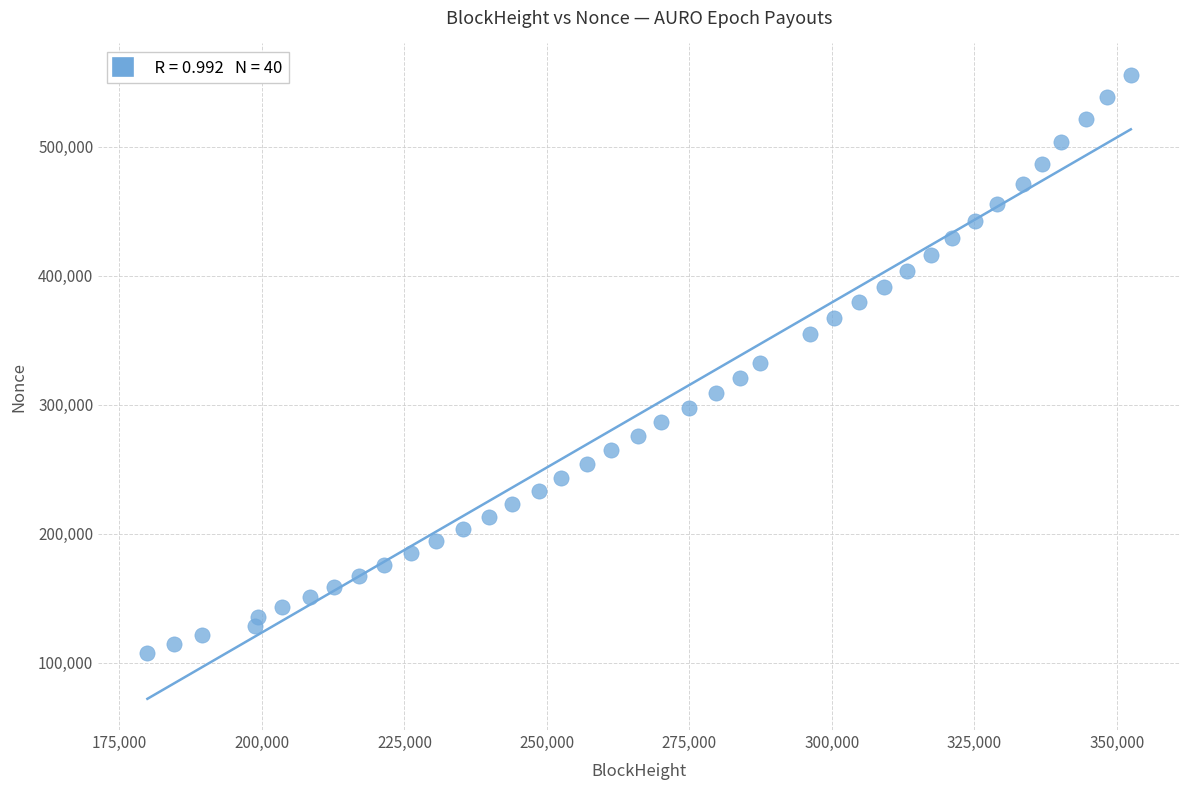

What is the range of Y values (max minus min)?

448350